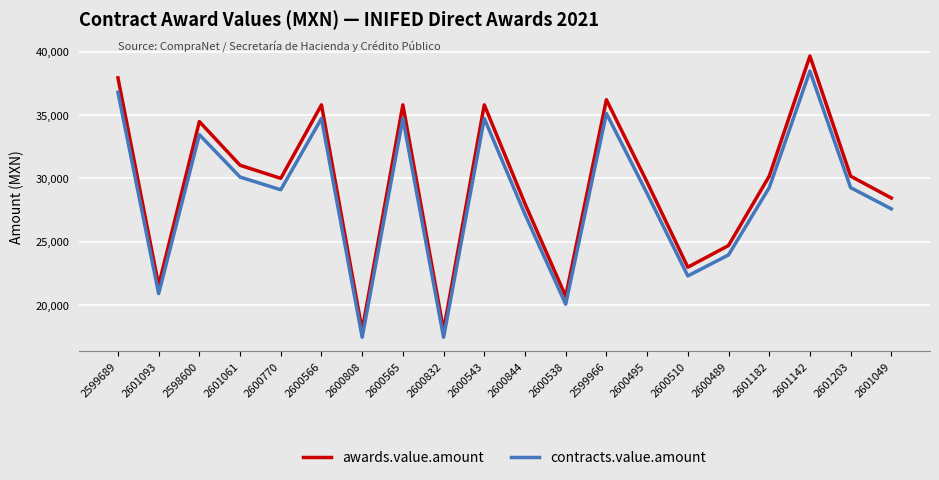

Is it true that contracts.value.amount equals 17788.6 at 2600565?

False